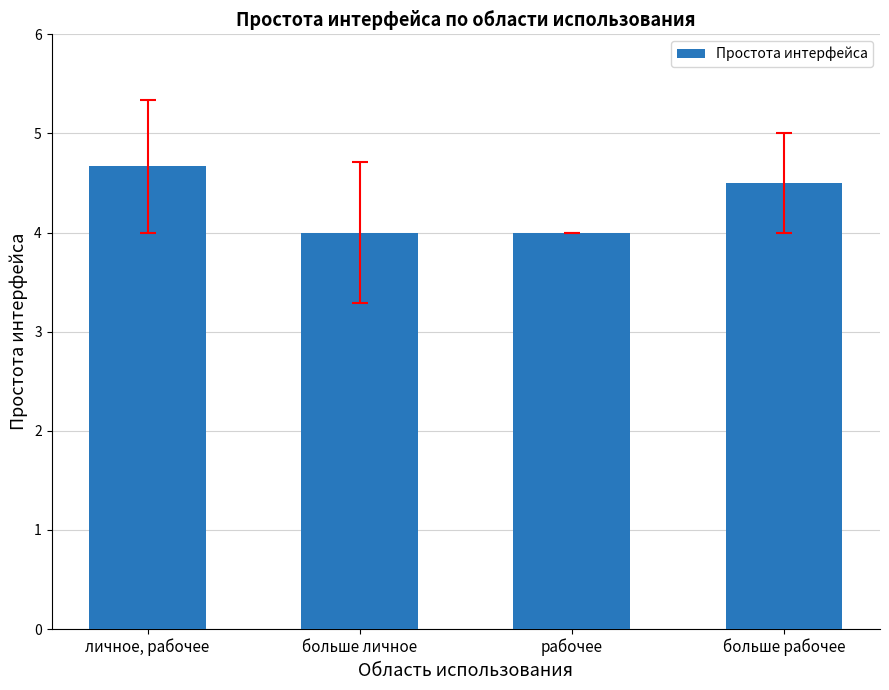

What position from the right is больше рабочее?

1